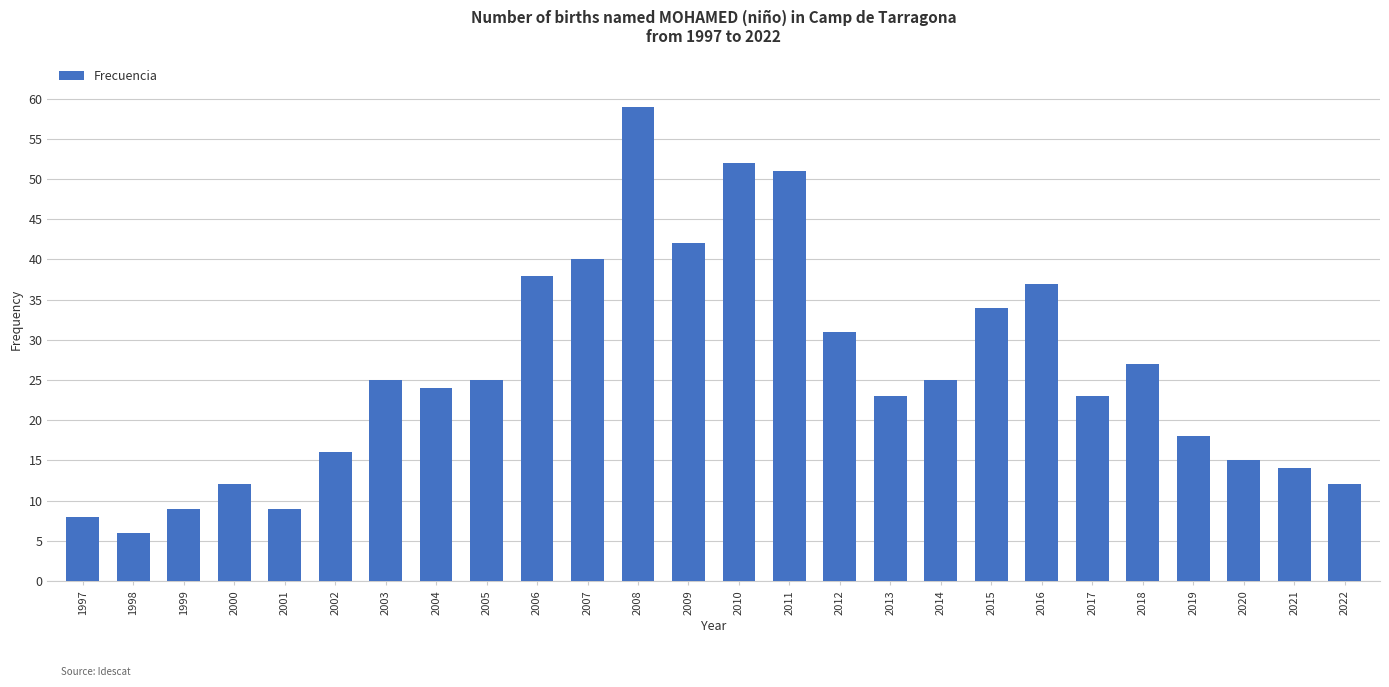

Approximately how many times larger is the value at 2000 compared to 2008?

0.2